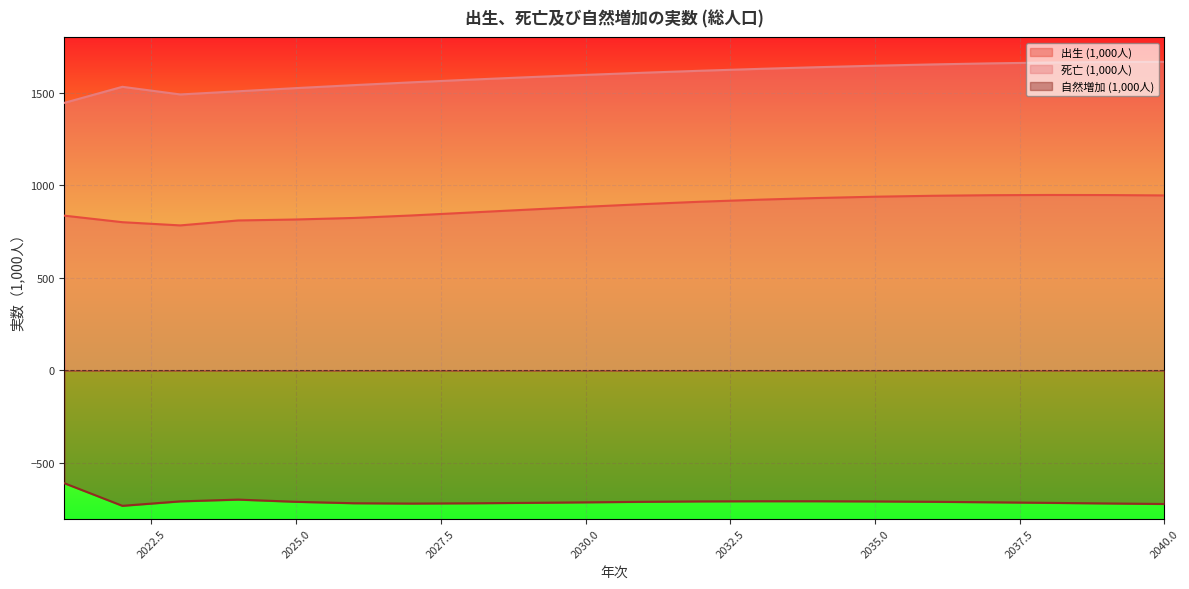

What is the value of the 死亡 (1,000人) point at the 17th from the left?

1658.8